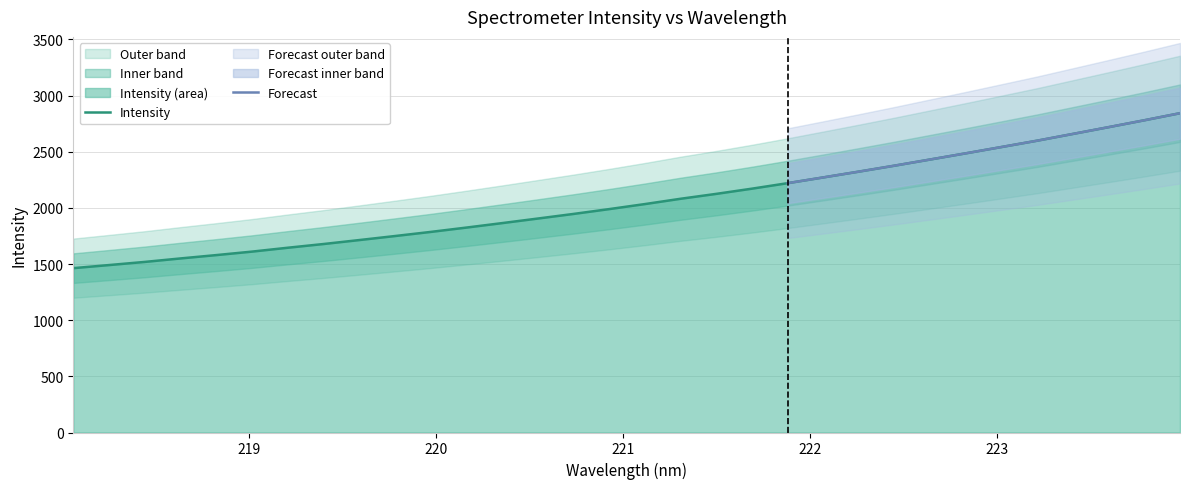

What is the value of the 12th point from the left?

1824.9